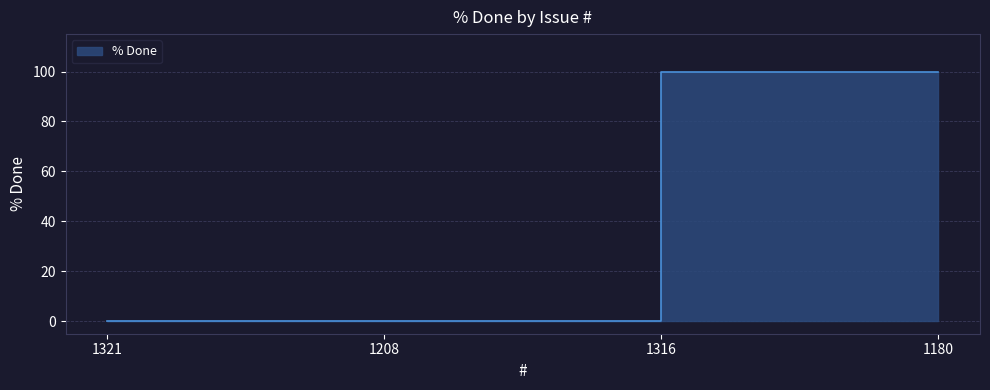

The chart shows a value of -59 at 1321. True or false?

False